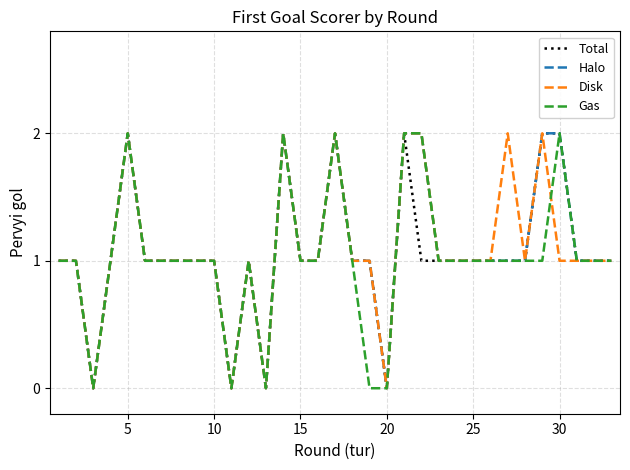

What are all the series names shown in the legend?

Total, Halo, Disk, Gas